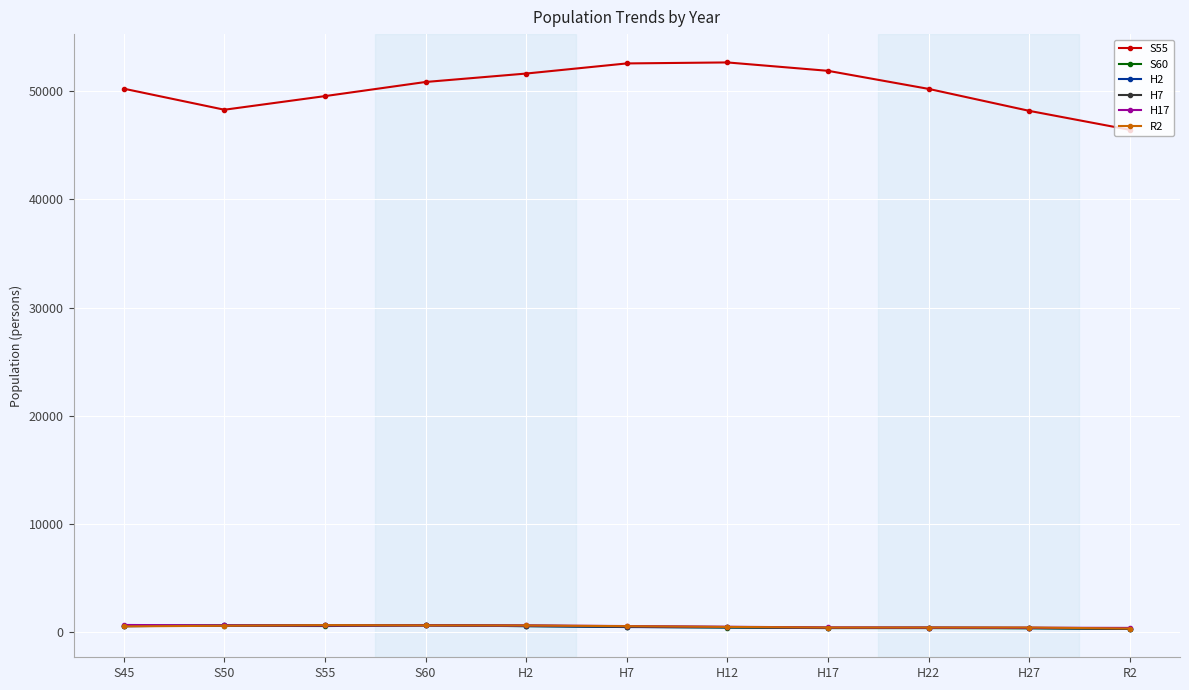

What is the maximum value shown in the chart?

52636